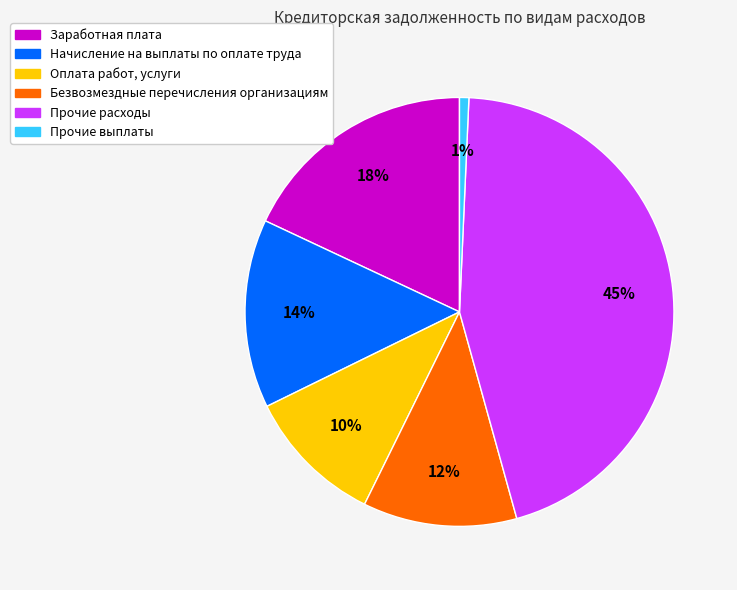

Between Прочие расходы and Безвозмездные перечисления организациям, which is larger?

Прочие расходы